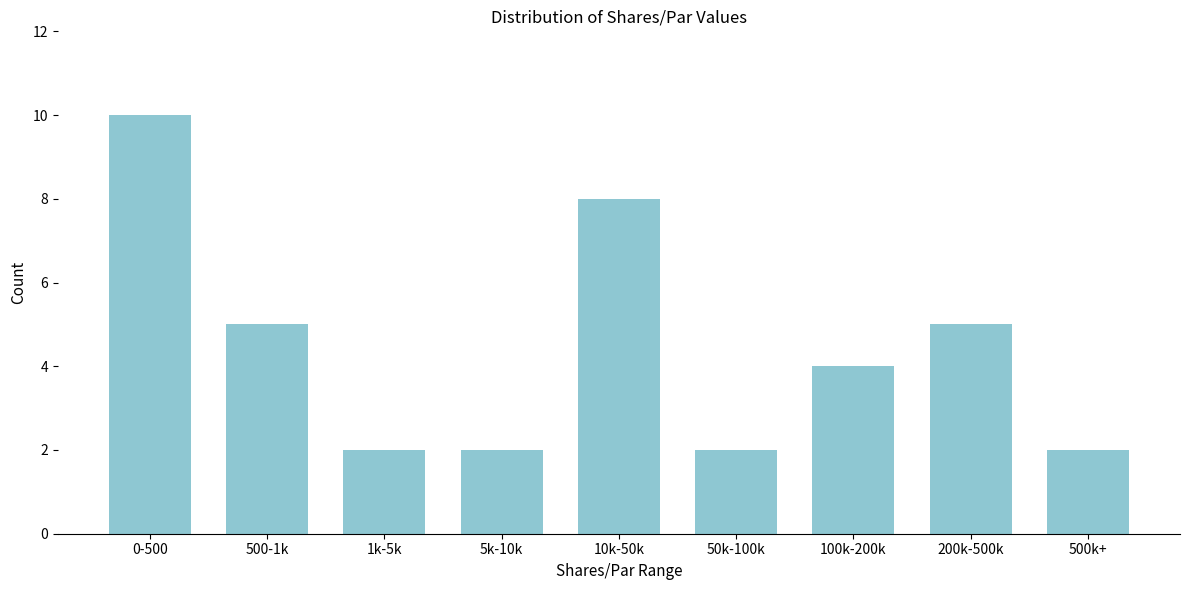

Reading left to right, what are all the values shown in this chart?

0-500=10	500-1k=5	1k-5k=2	5k-10k=2	10k-50k=8	50k-100k=2	100k-200k=4	200k-500k=5	500k+=2